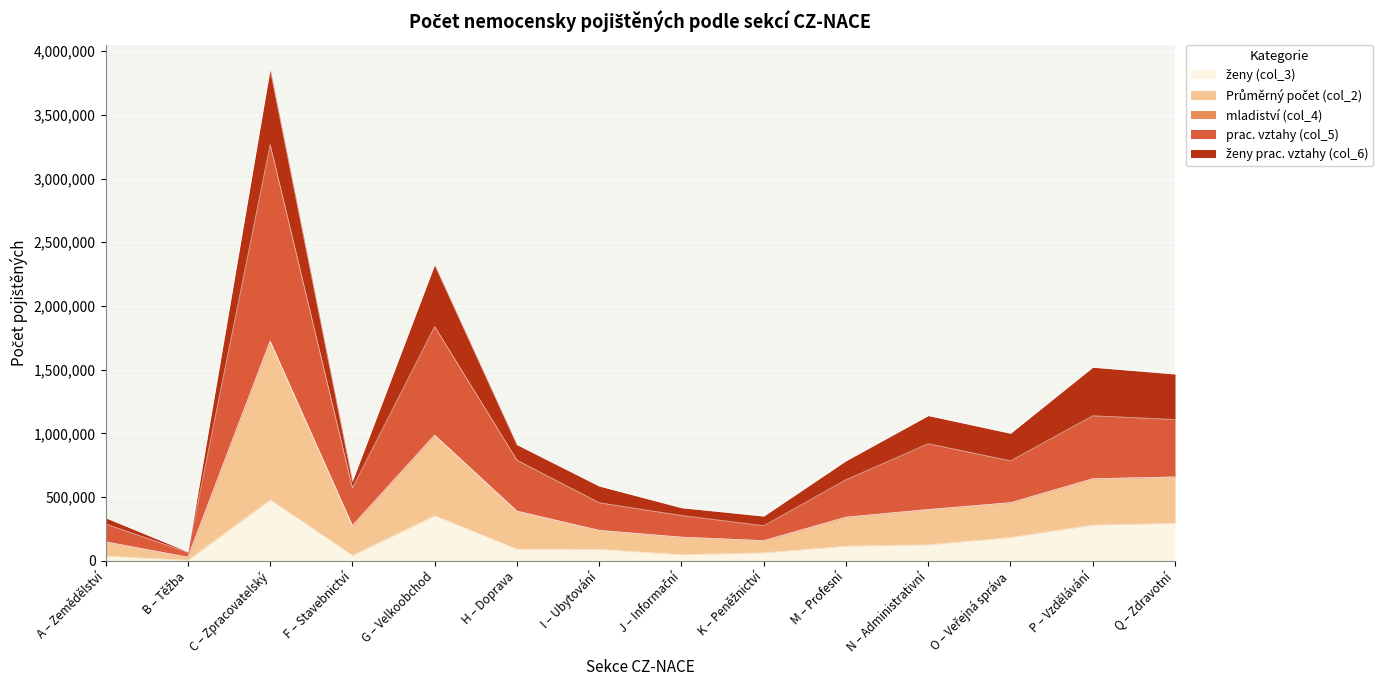

Which series has the widest spread of values?

prac. vztahy (col_5)